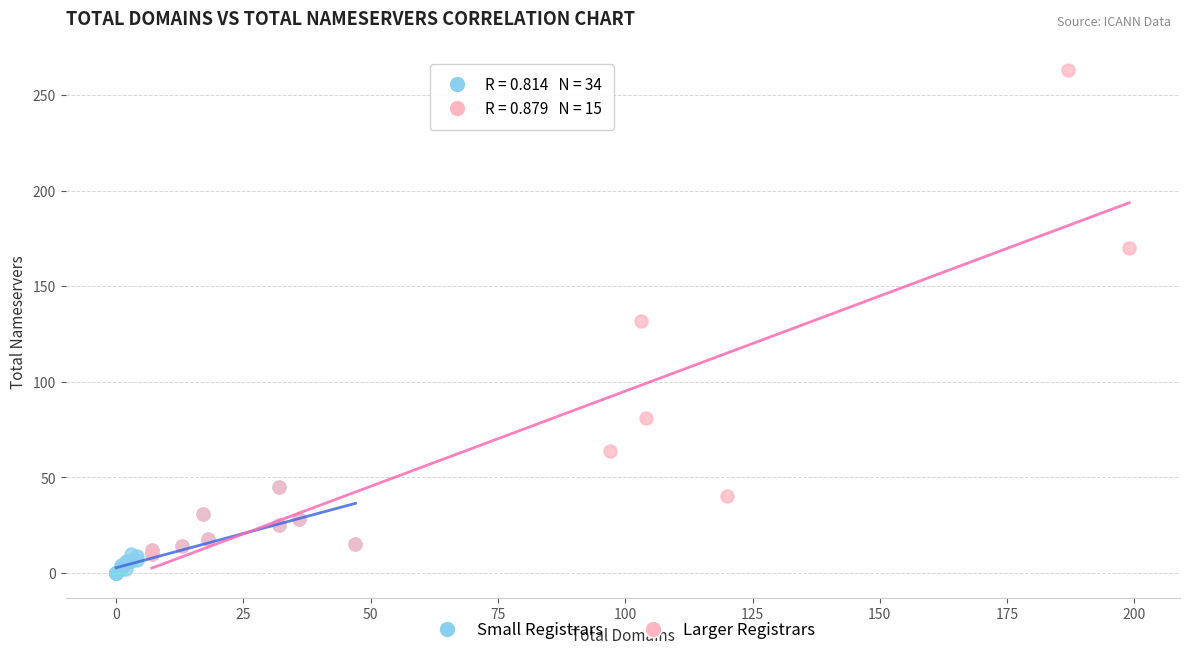

Which series has the widest spread of Y values?

Larger Registrars